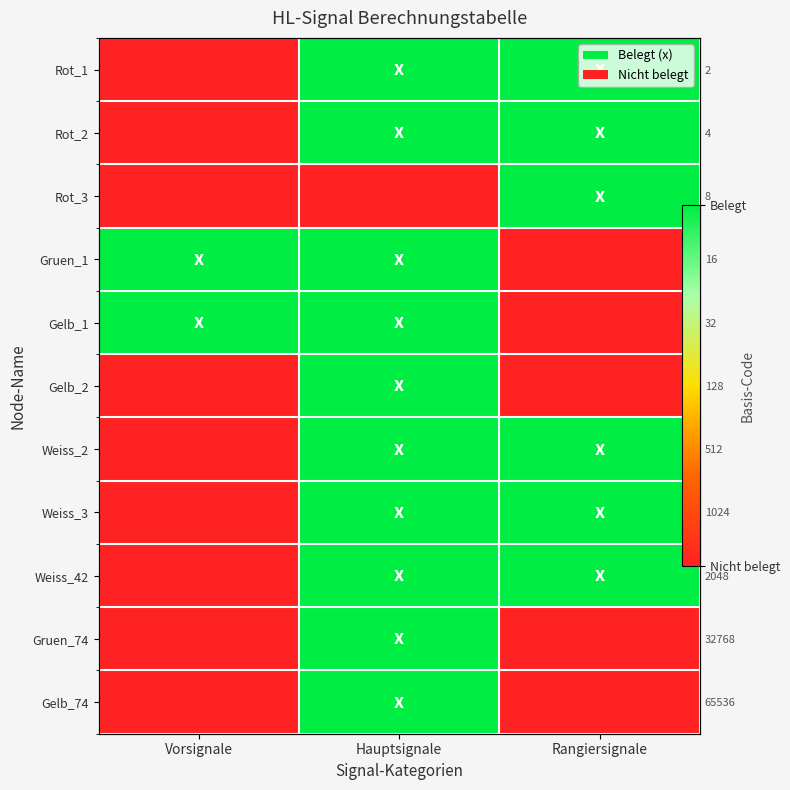

The value of Gruen_1 at Hauptsignale is 2. True or false?

False